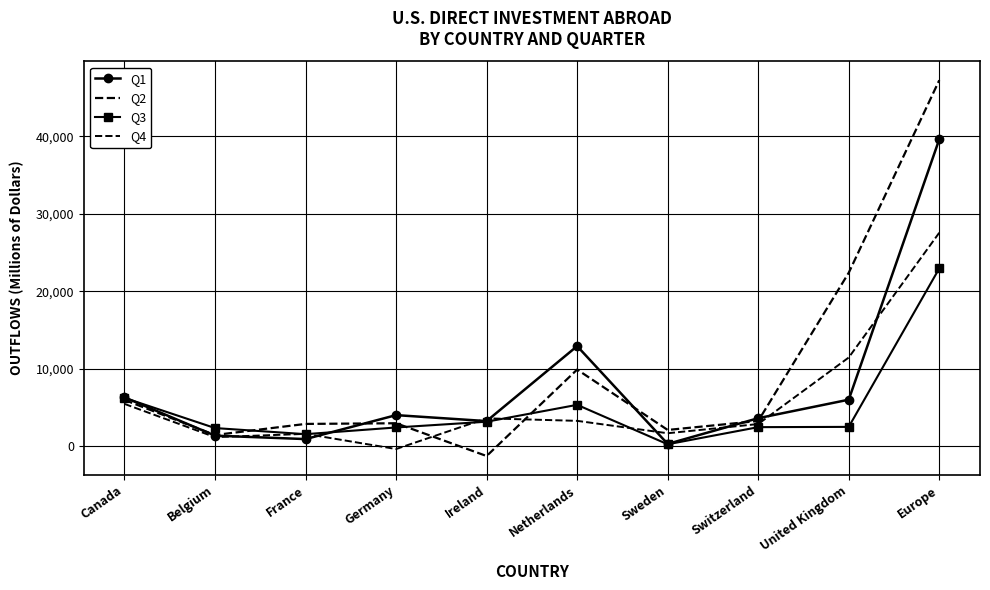

True or false: Q2 has a value of -1253 at Ireland.

True